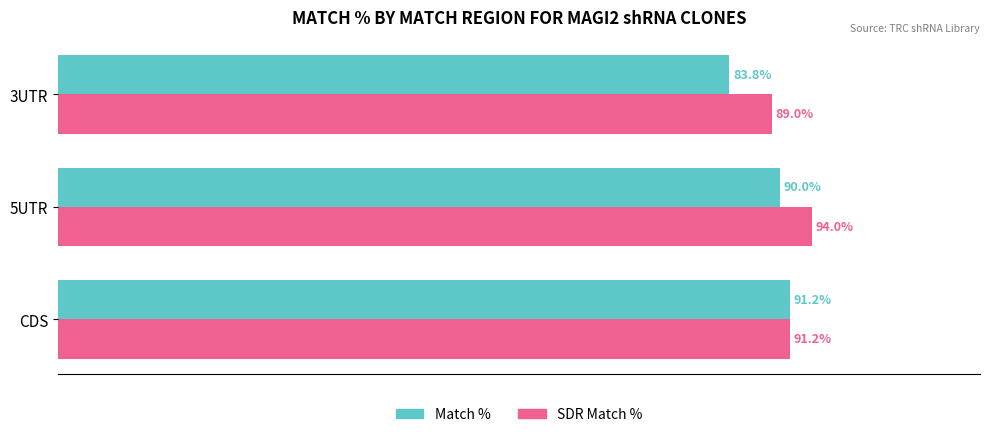

Between CDS and 5UTR, which series saw the biggest shift?

SDR Match %